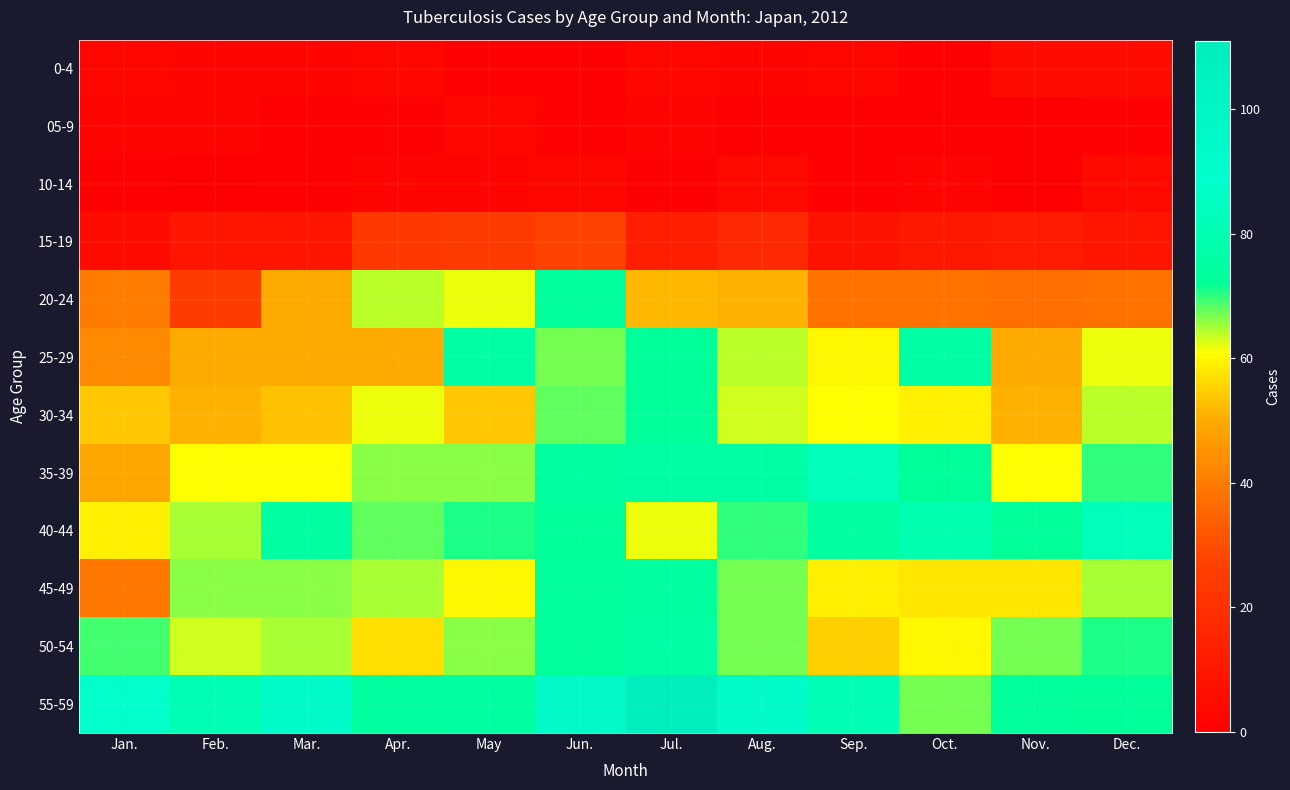

What is the spread (max minus min) of values at Apr.?

73